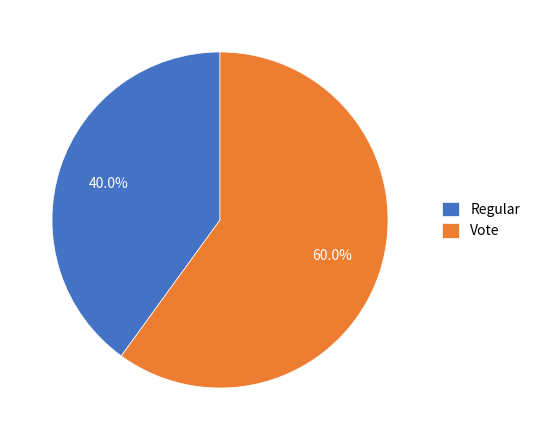

True or false: Vote accounts for 60% of the total.

True